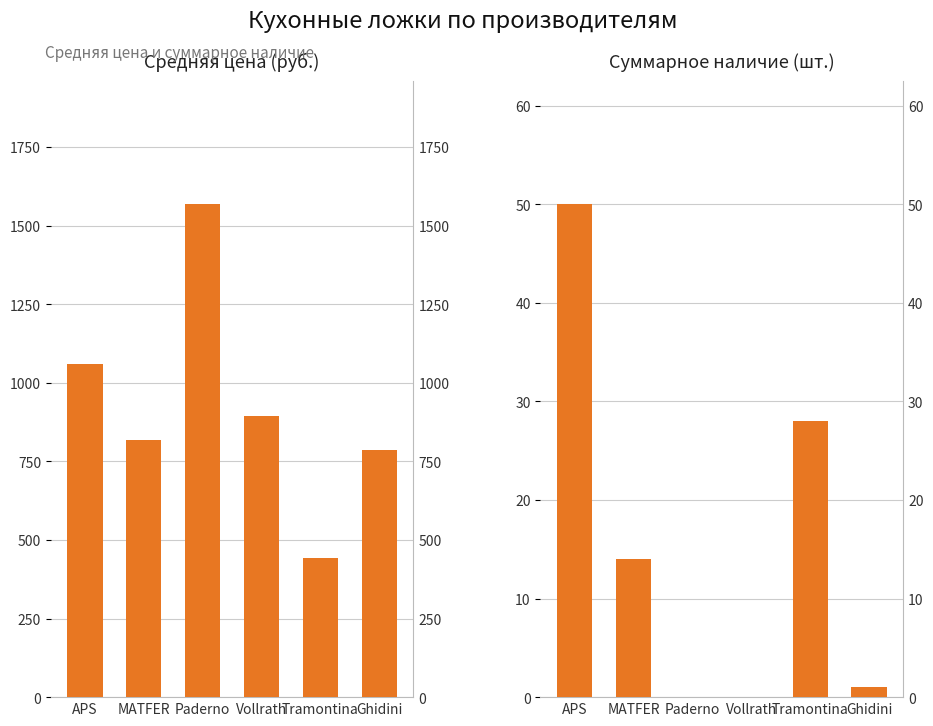

How many bars are there in total?

12